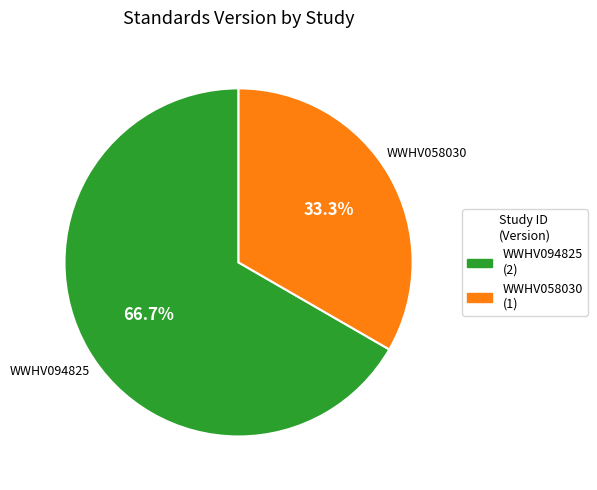

Is WWHV058030 the majority of the pie?

No